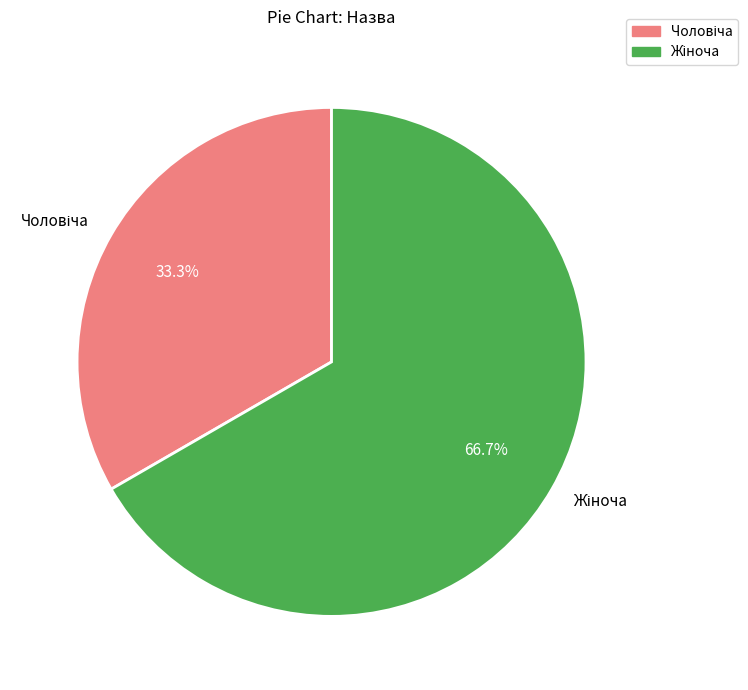

Is there any slice that represents more than half of the pie?

Yes